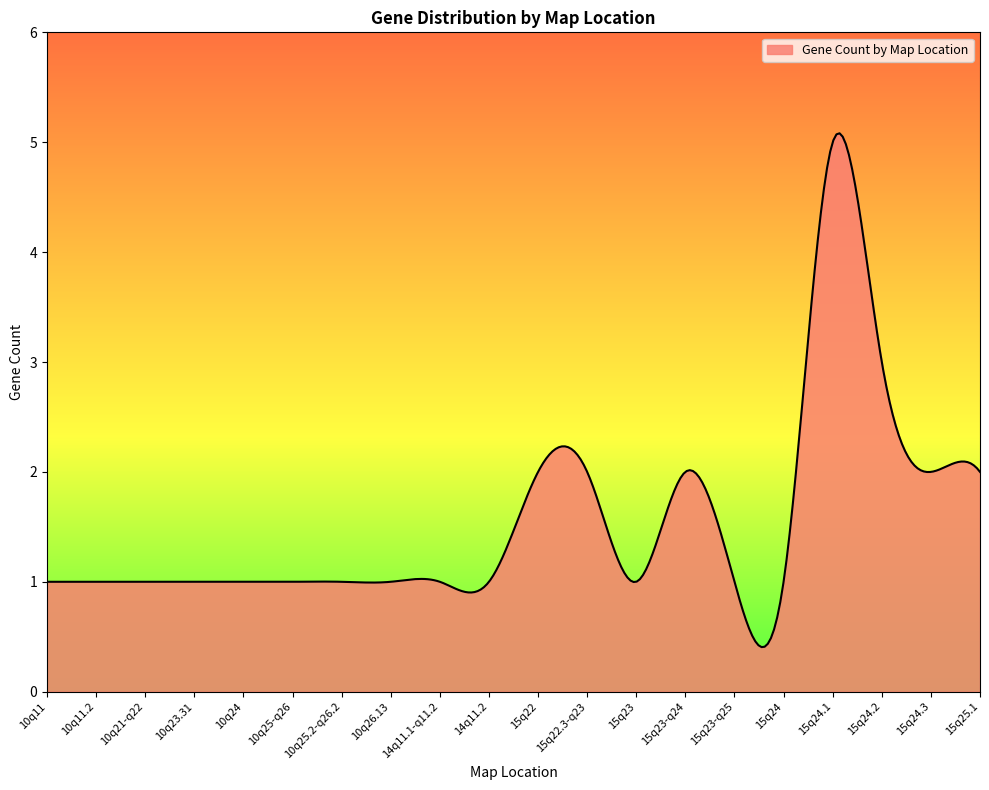

What is the minimum value shown in the chart?

0.4